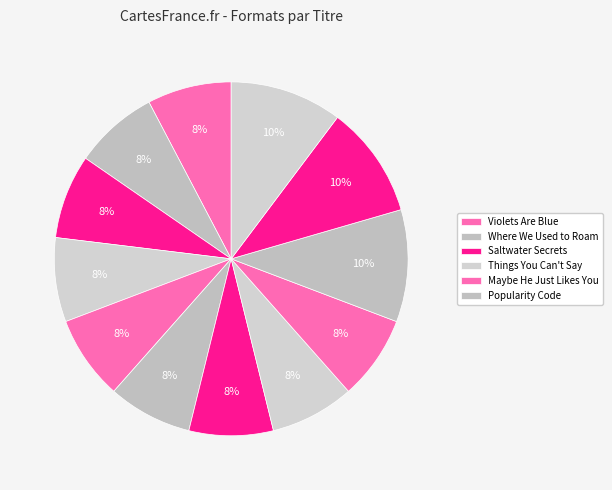

To the nearest percent, what is the average slice percentage?

8%